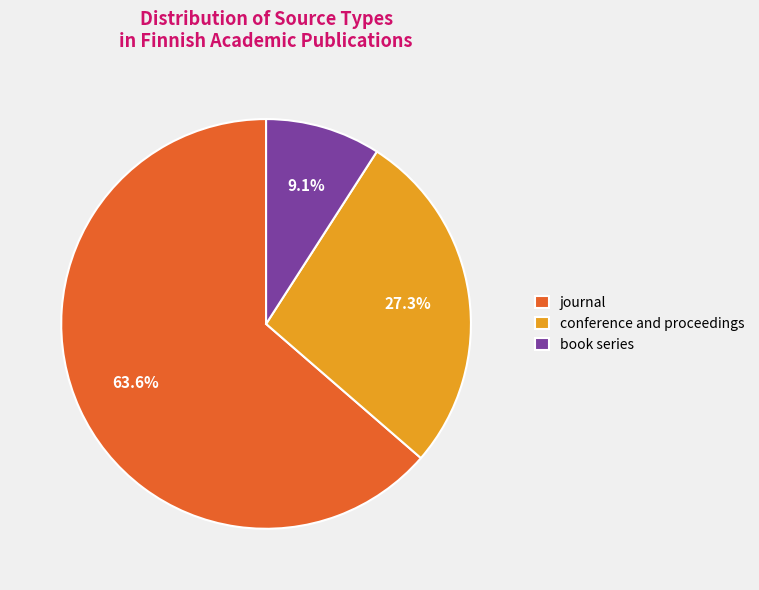

What percentage is the journal slice, to the nearest percent?

64%